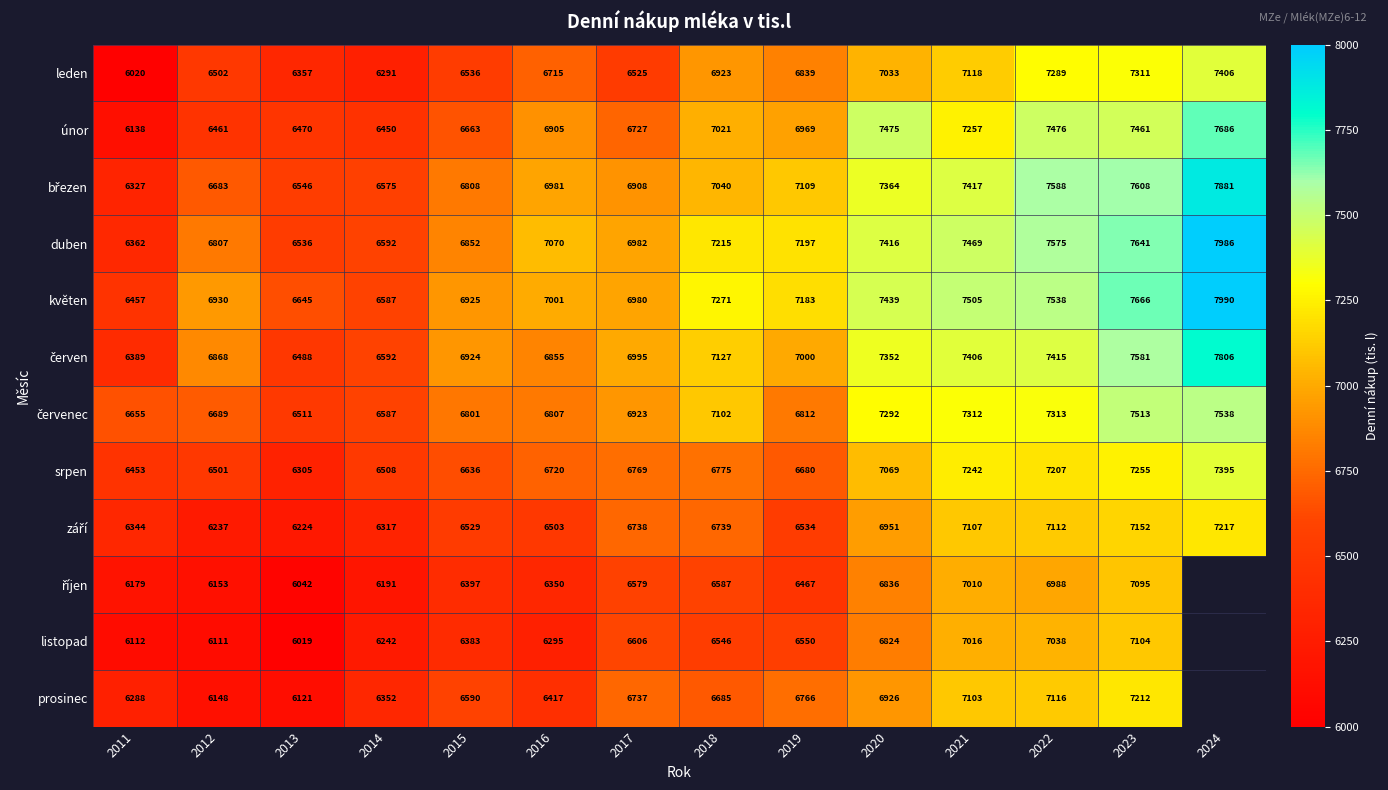

How many distinct data groups are displayed?

12